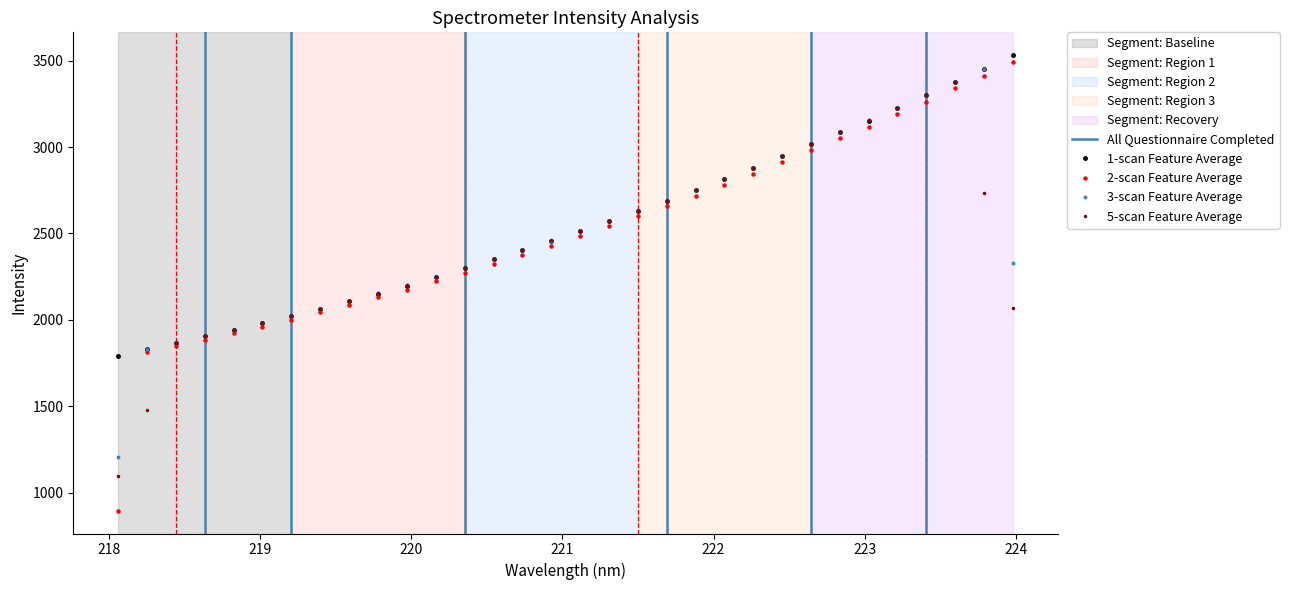

The value at 222.6447 is 3015.6. True or false?

True